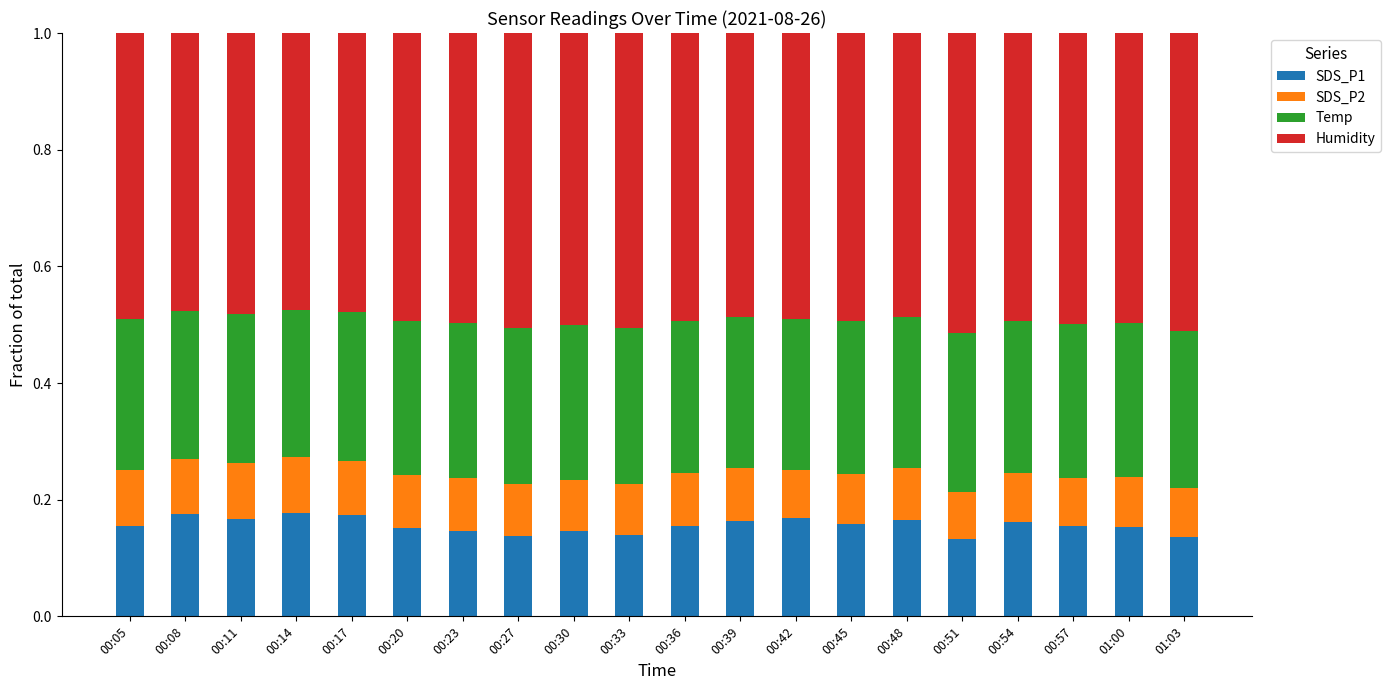

What is the total value across all series at 00:08?

1.0